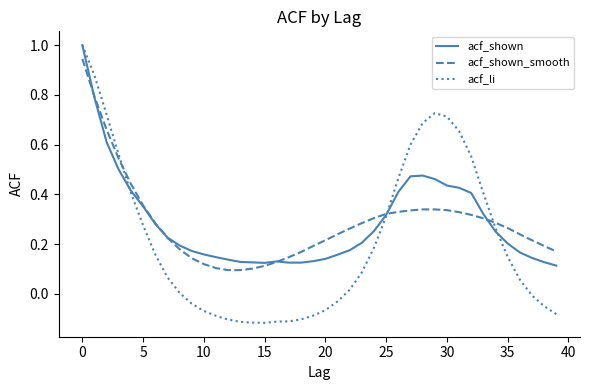

Which series has the largest range (max minus min)?

acf_li